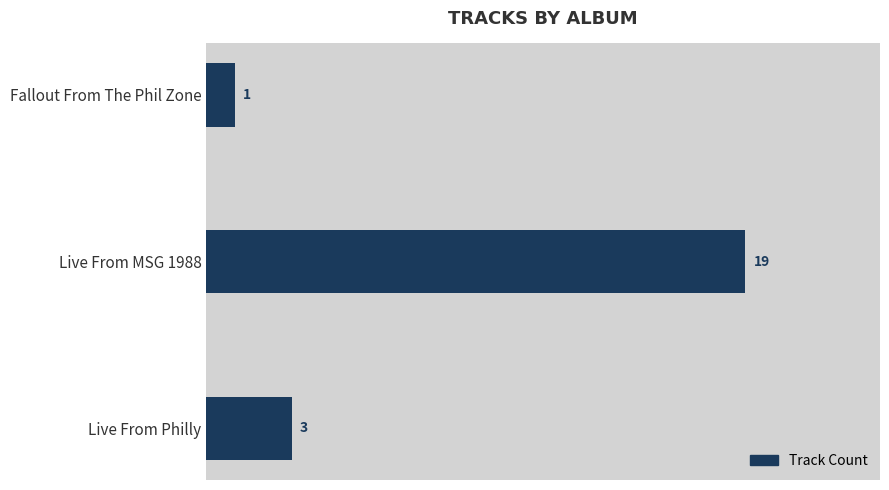

How many bars are there in total?

3